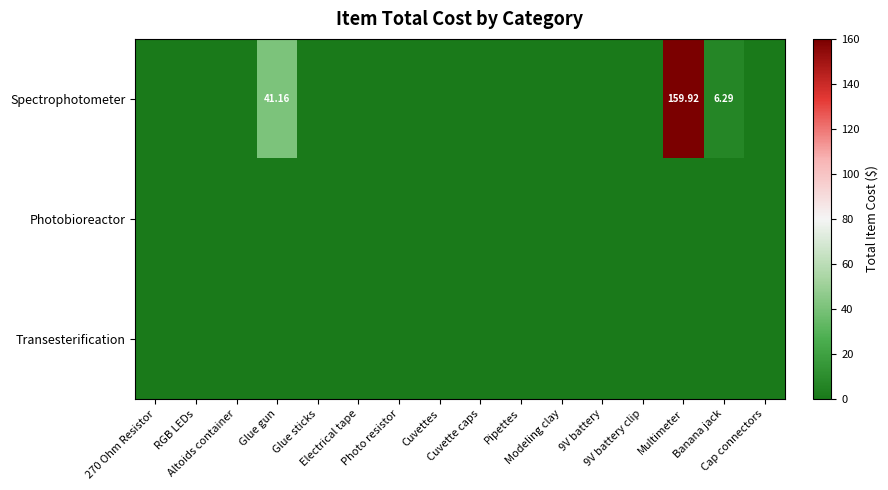

The Transesterification series shows 0.0 at Glue sticks. True or false?

True